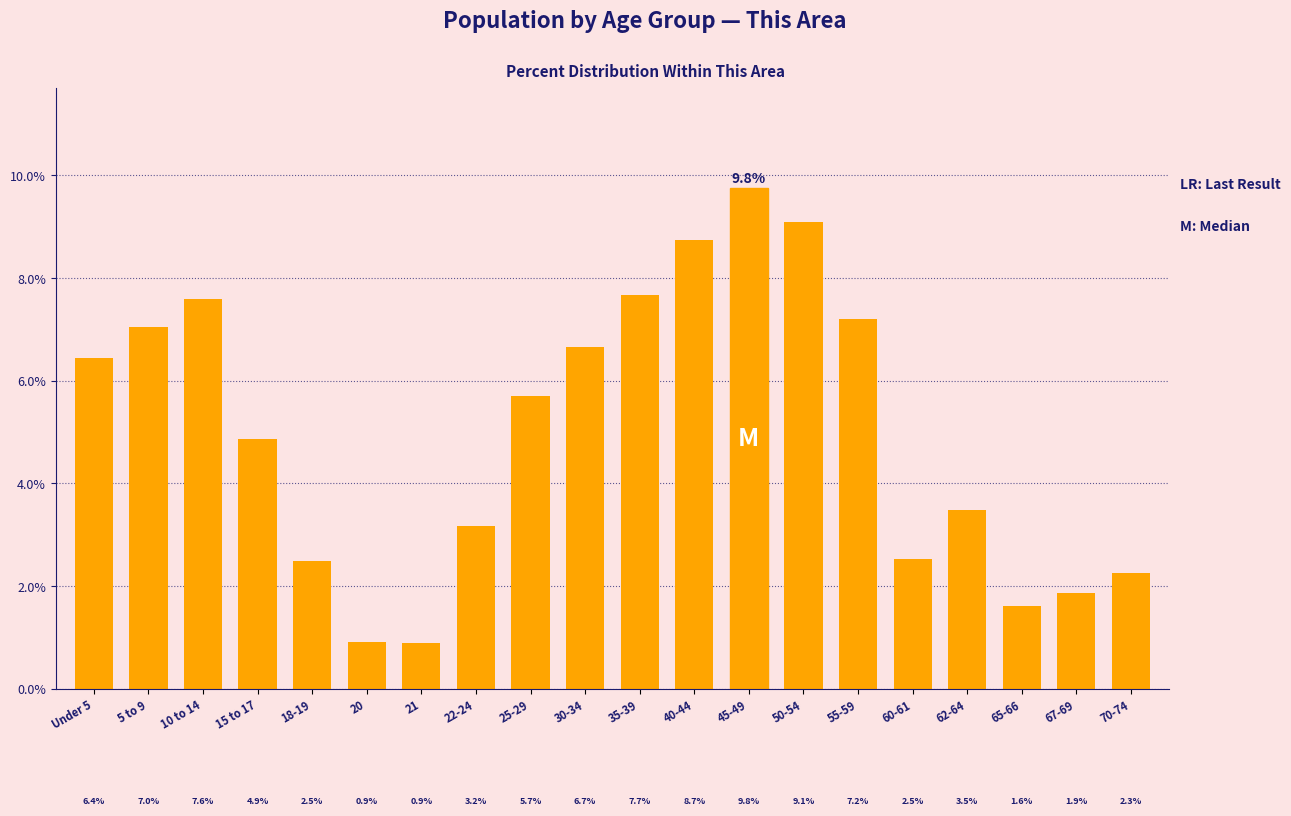

Reading left to right, transcribe all the data shown in this chart.

Under 5=6.4	5 to 9=7.0	10 to 14=7.6	15 to 17=4.9	18-19=2.5	20=0.9	21=0.9	22-24=3.2	25-29=5.7	30-34=6.7	35-39=7.7	40-44=8.7	45-49=9.8	50-54=9.1	55-59=7.2	60-61=2.5	62-64=3.5	65-66=1.6	67-69=1.9	70-74=2.3